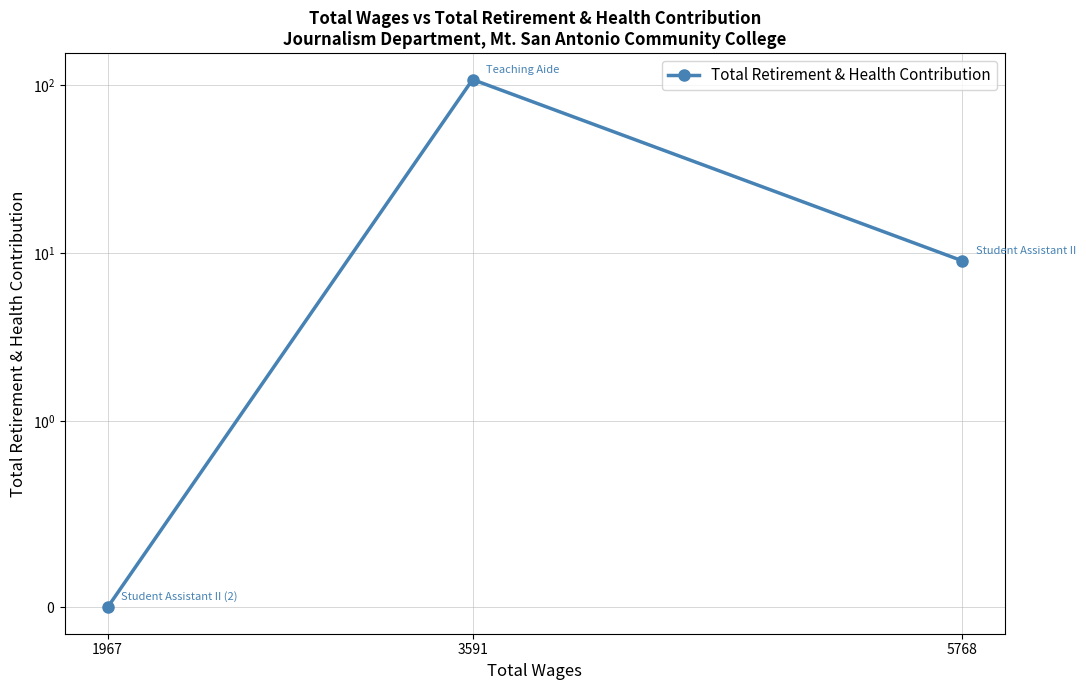

Which has a higher value, 5768 or 1967?

5768